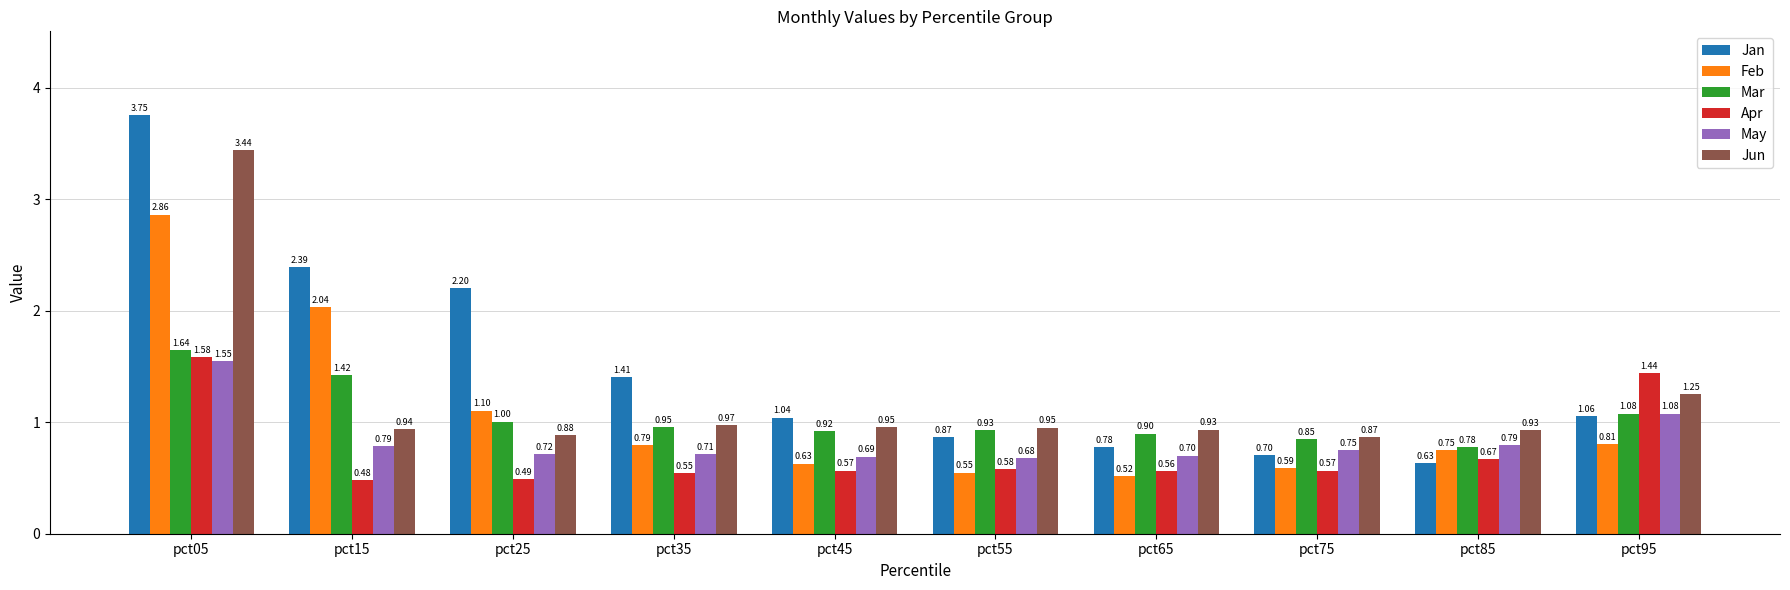

What is the difference between the maximum and minimum values in the Mar series?

0.9